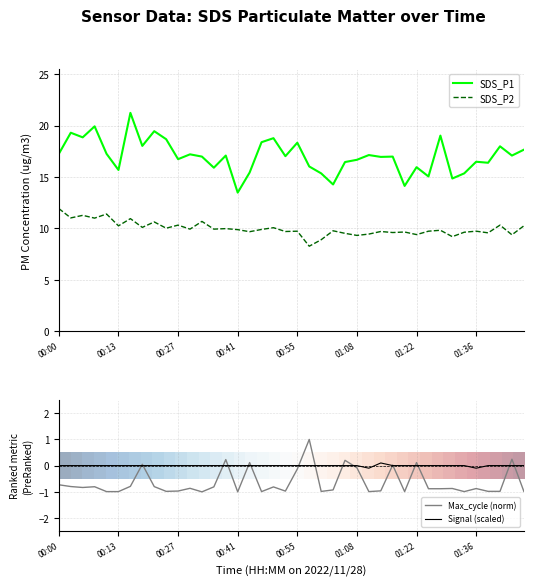

Read the Max_cycle (norm) value at 01:08.

-0.1